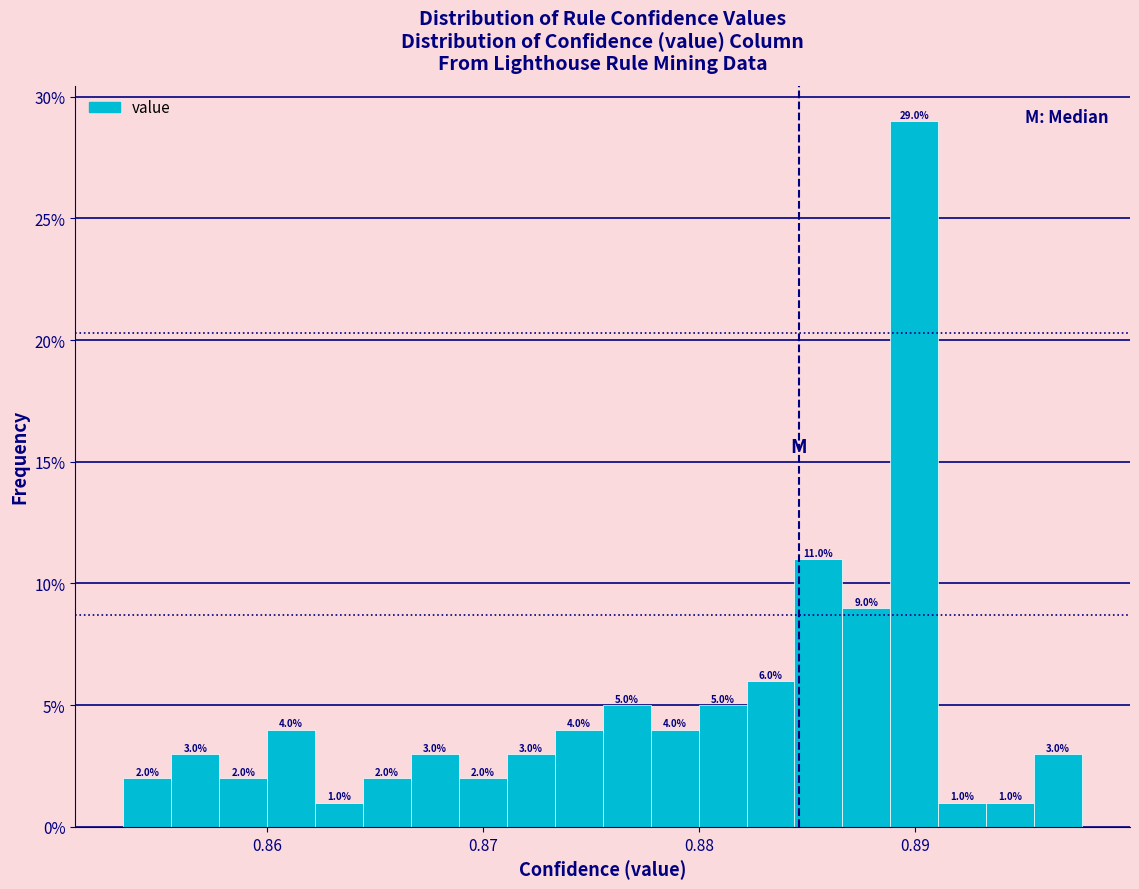

Read against the x-axis, roughly where is the centre of the tallest bar?

0.890